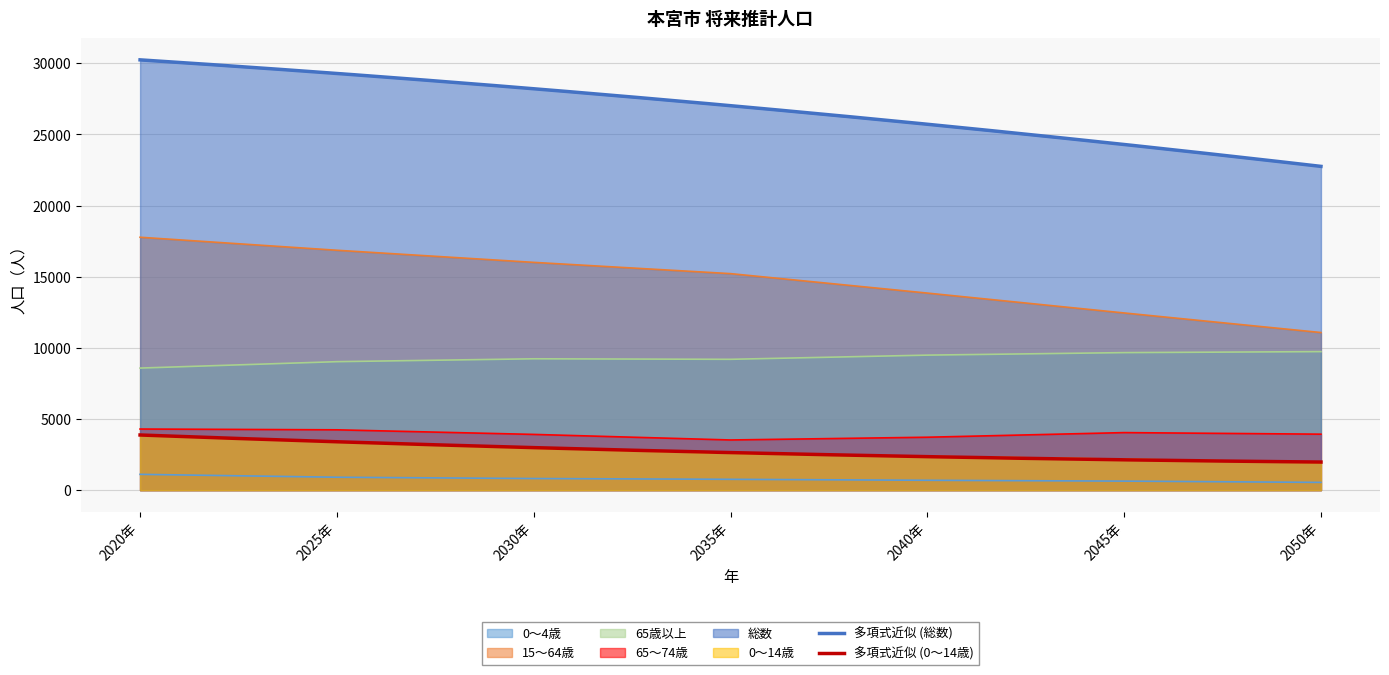

What is the label of the 7th point from the right?

2020年